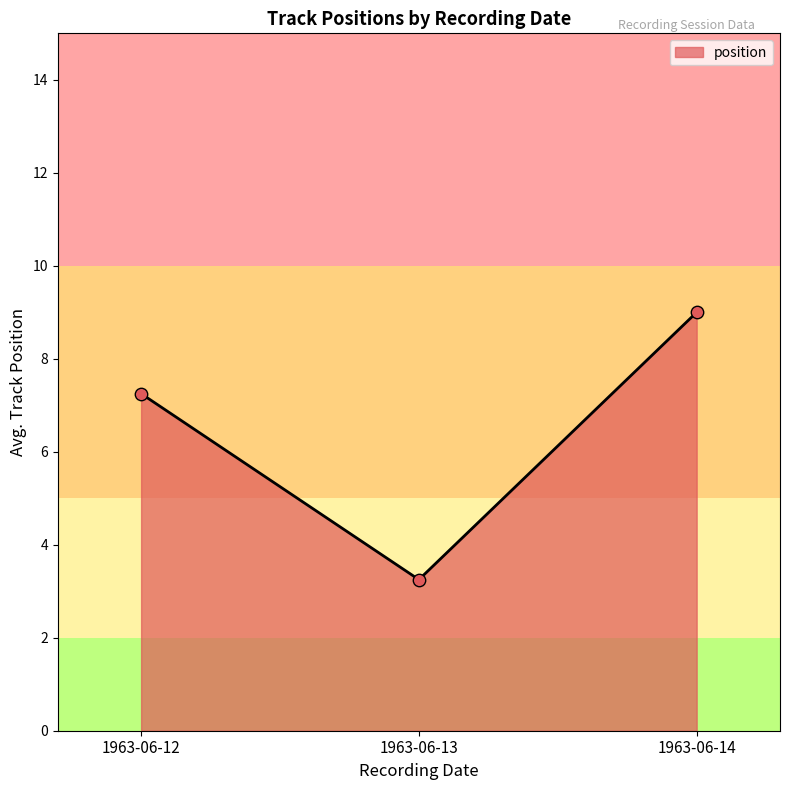

Approximately how many times larger is the value at 1963-06-12 compared to 1963-06-14?

0.8